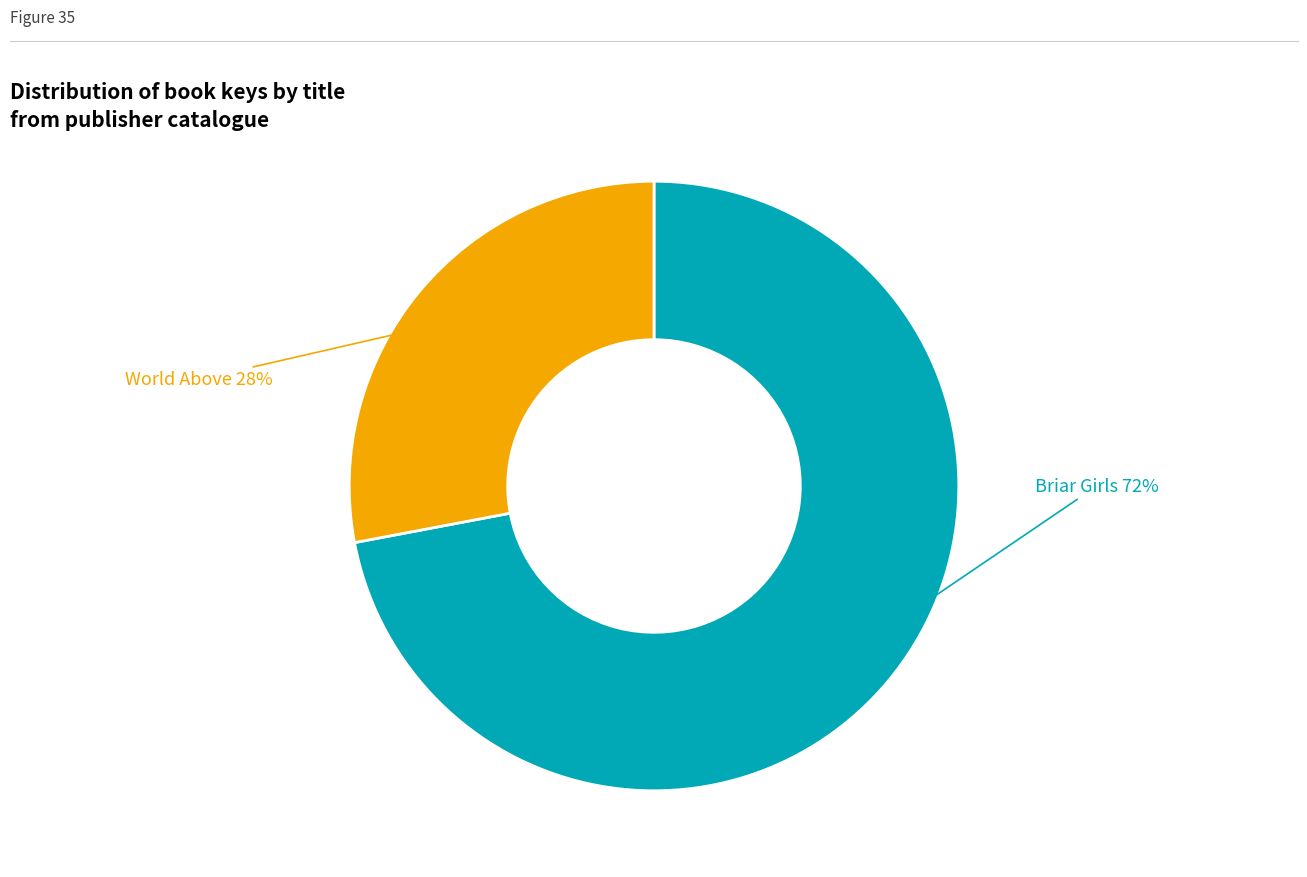

Is there any slice that represents more than half of the pie?

Yes